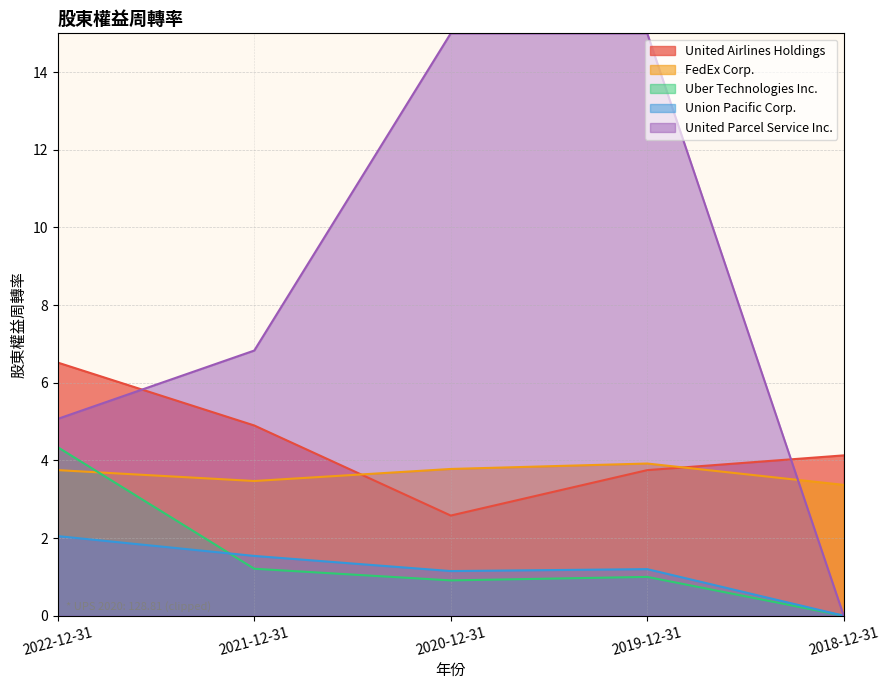

Which series has the largest total across all categories?

United Parcel Service Inc.